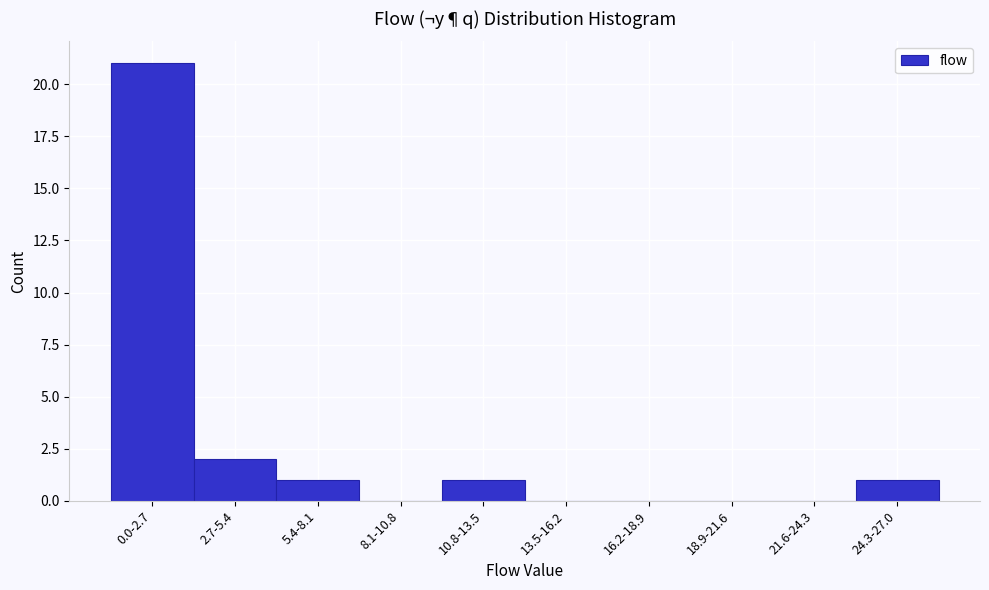

Reading left to right, list all the values displayed in this chart.

0.0-2.7=21	2.7-5.4=2	5.4-8.1=1	8.1-10.8=0	10.8-13.5=1	13.5-16.2=0	16.2-18.9=0	18.9-21.6=0	21.6-24.3=0	24.3-27.0=1